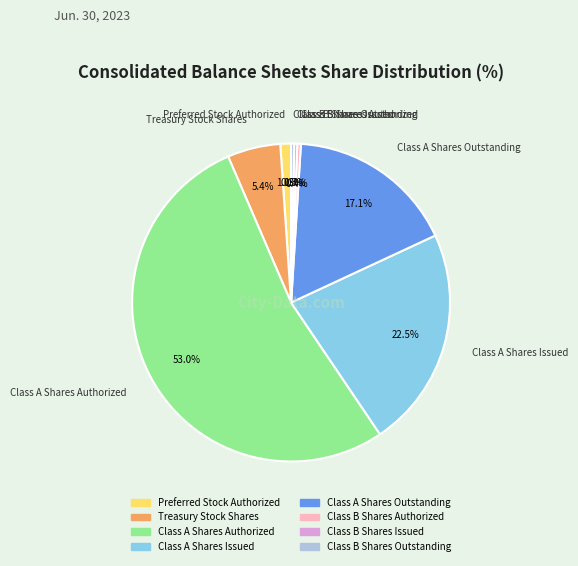

Is there any slice that represents more than half of the pie?

Yes